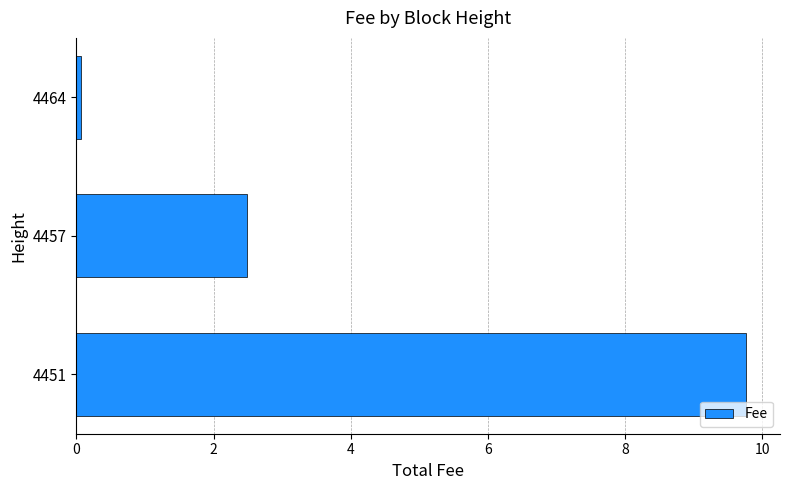

What is the value of the 3rd bar from the top?

9.8